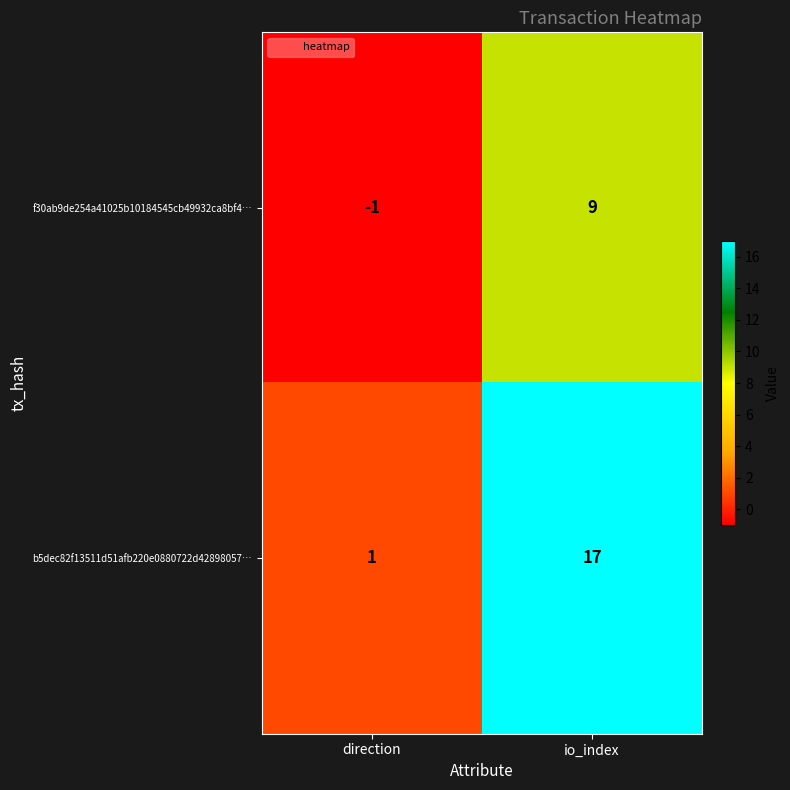

What is the highest value of the f30ab9de254a41025b10184545cb49932ca8bf4… series?

9